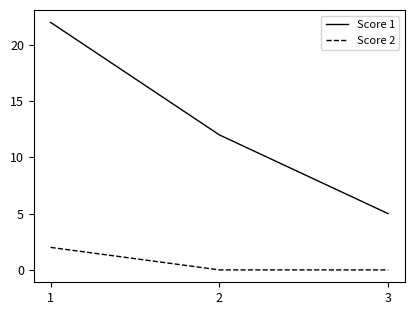

Which series has the widest spread of values?

Score 1